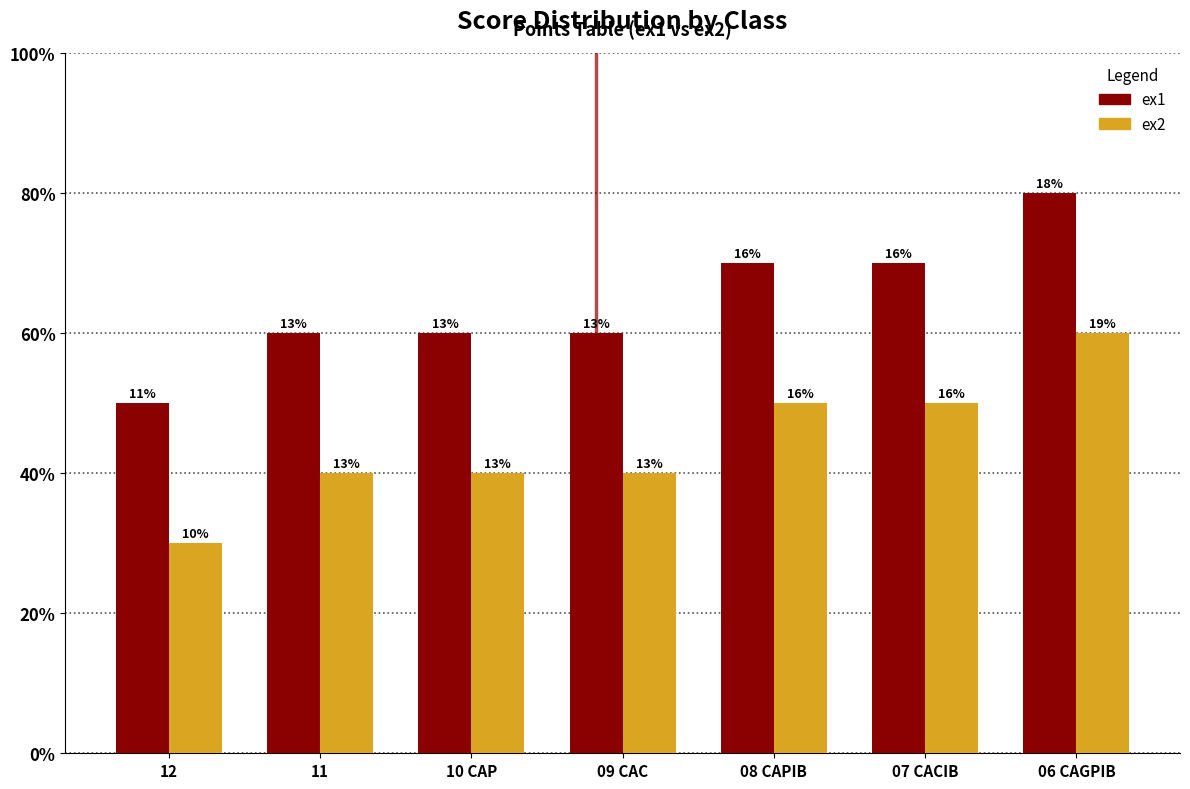

Are the bars grouped side by side (vs. stacked)?

Yes